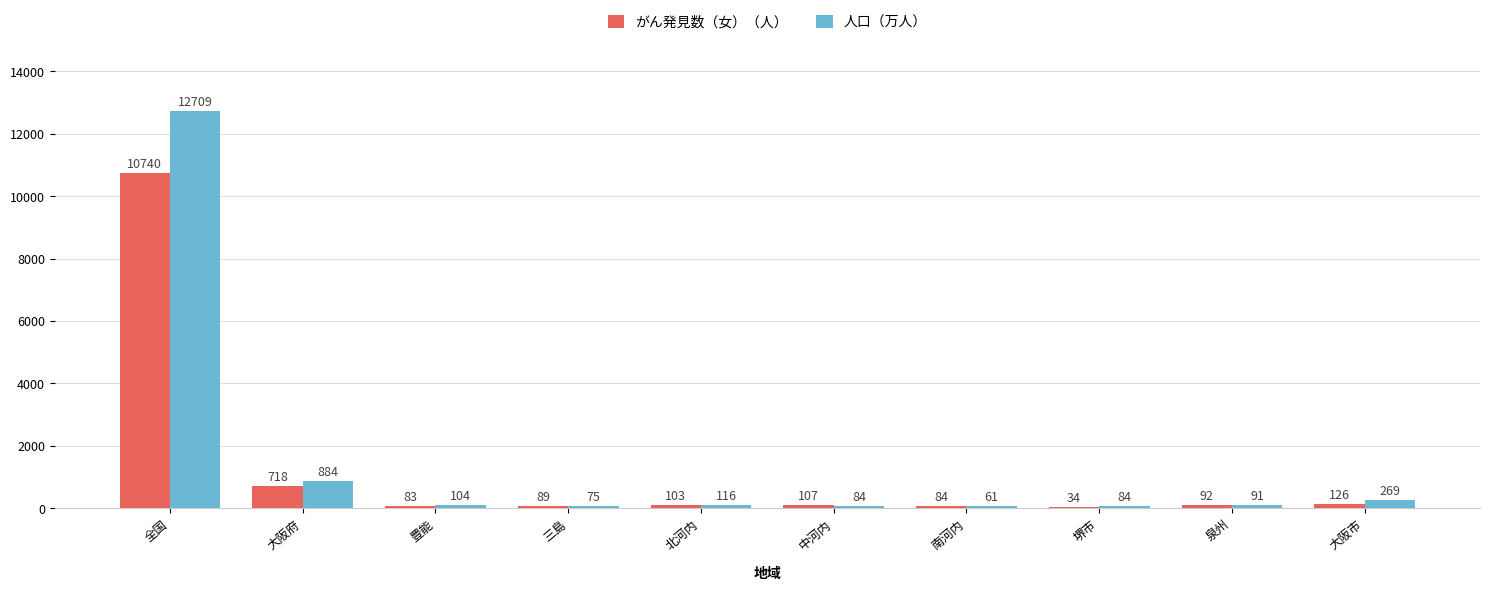

Reading left to right, transcribe all the data shown in this chart.

がん発見数（女）（人）: 全国=10740	大阪府=718	豊能=83	三島=89	北河内=103	中河内=107	南河内=84	堺市=34	泉州=92	大阪市=126
人口（万人）: 全国=12709	大阪府=884	豊能=104	三島=75	北河内=116	中河内=84	南河内=61	堺市=84	泉州=91	大阪市=269